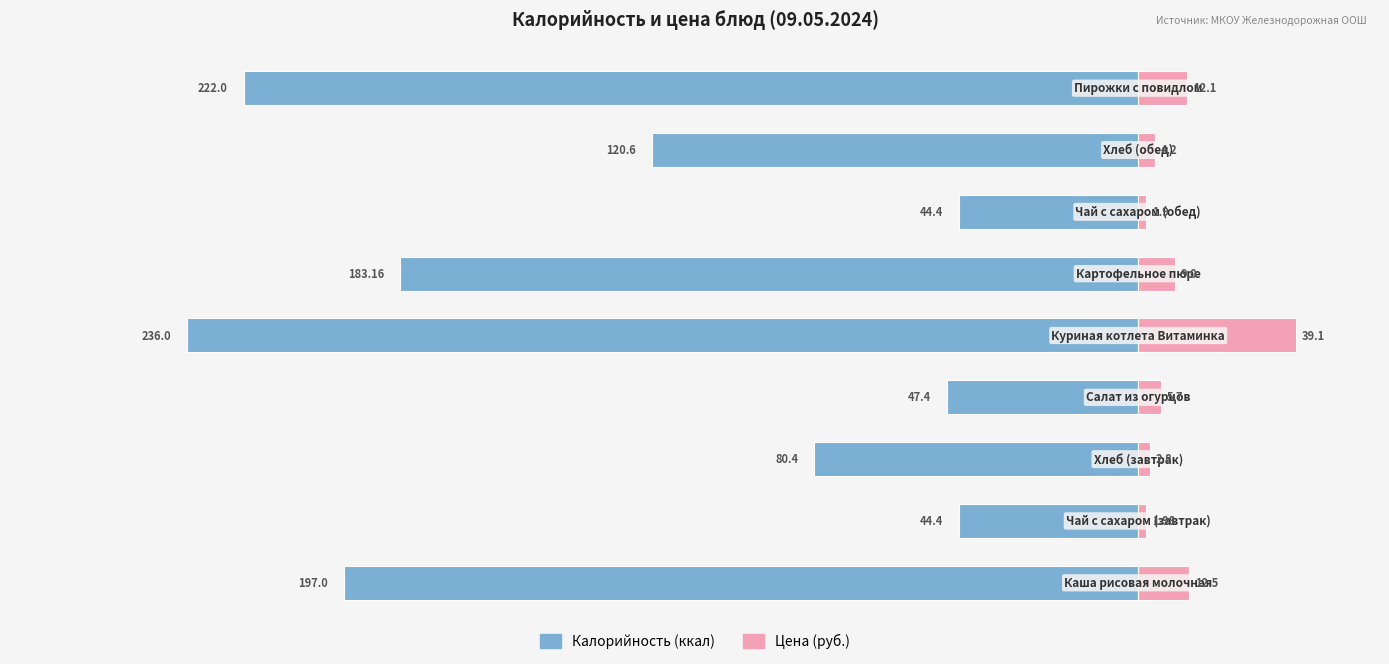

The value of Калорийность (ккал) at −150 is -74.5. True or false?

False